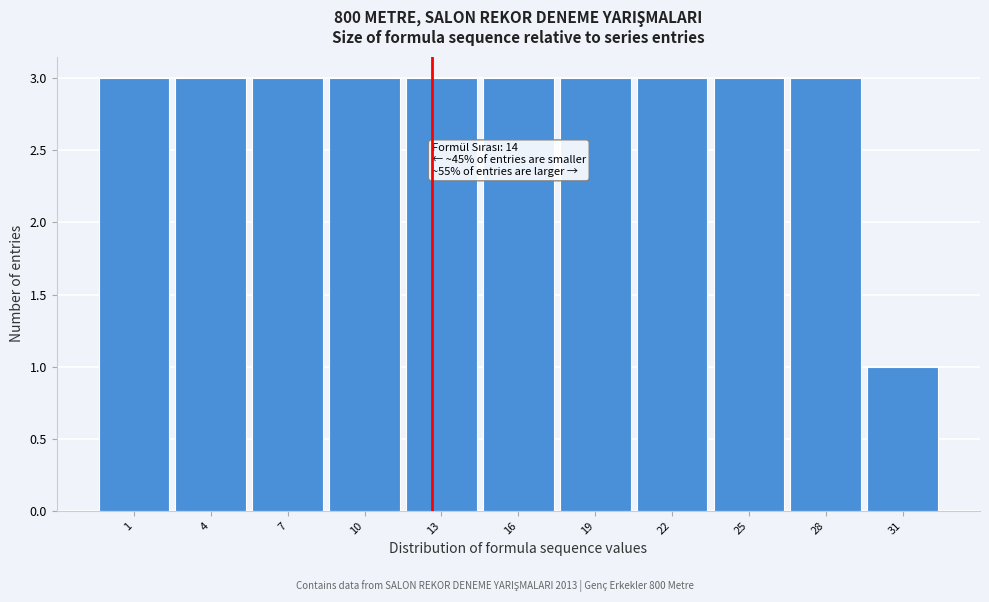

Reading left to right, extract all data points from this chart.

3	3	3	3	3	3	3	3	3	3	1